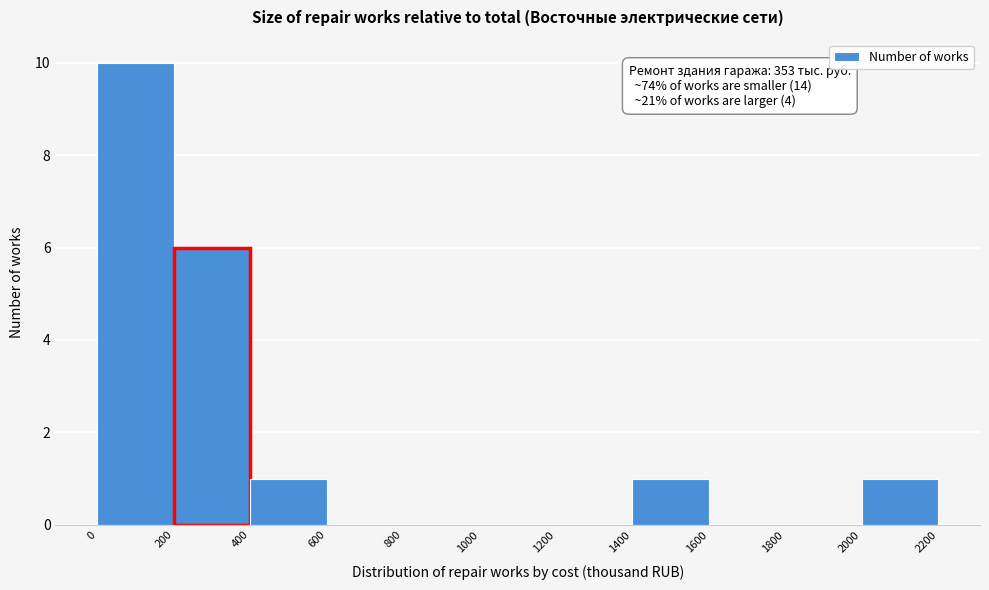

Over which range of the x-axis is the bar tallest?

0 to 200